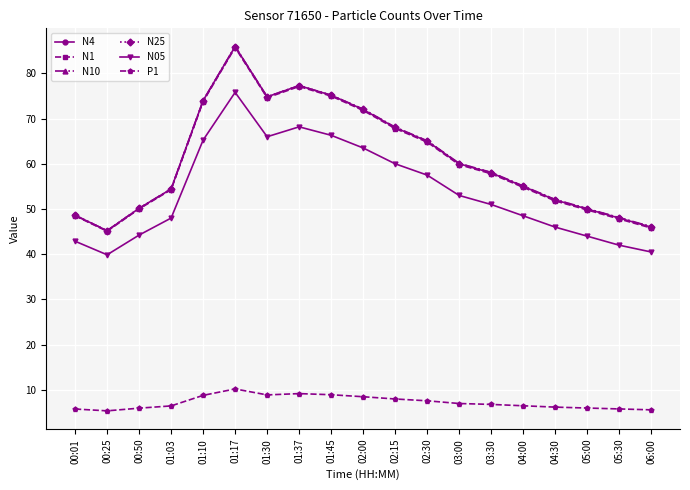

Where is the first local minimum for N05?

00:25